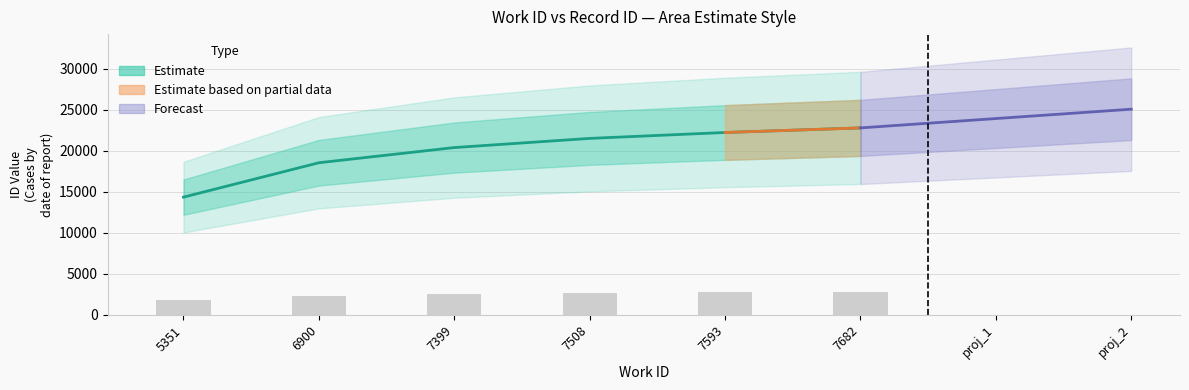

What is the sum of the values at 6900 and 7399?

38942